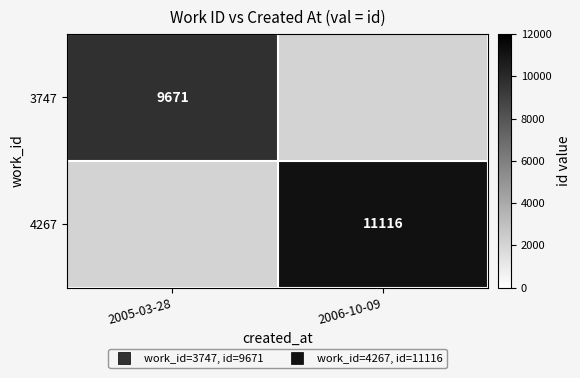

What is the greatest value displayed?

11116.0